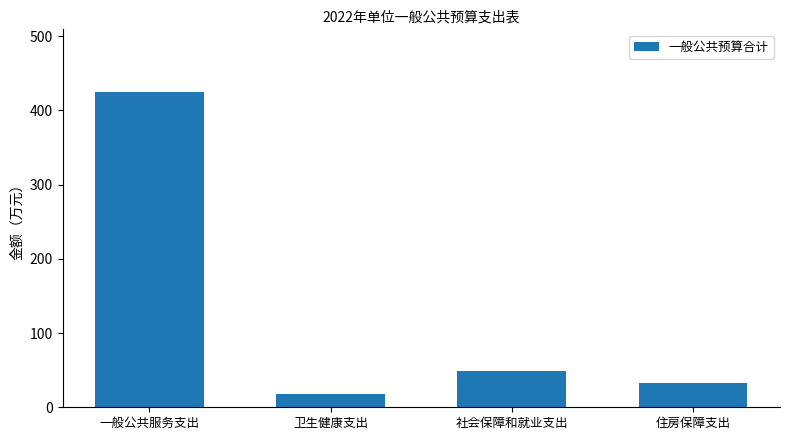

What is the sum of the values at 社会保障和就业支出 and 住房保障支出?

81.8